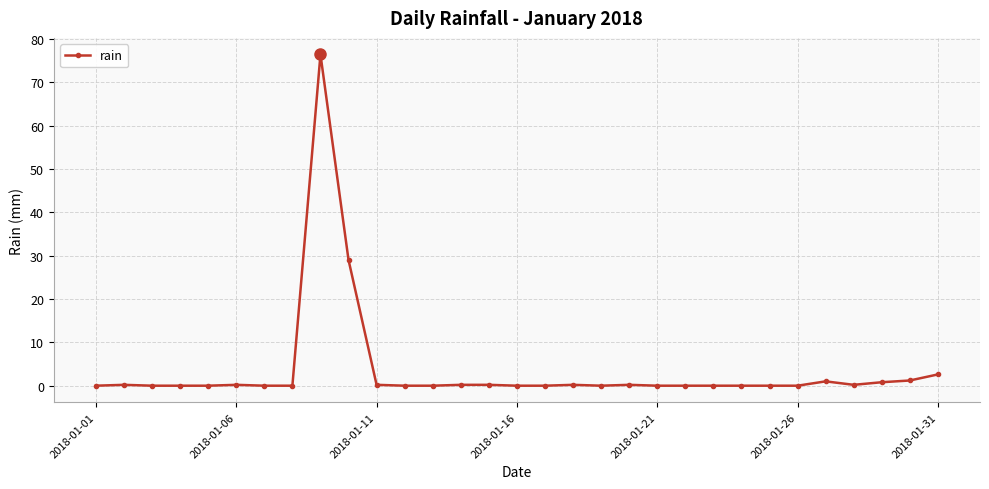

What is the difference between the maximum and minimum values?

76.4